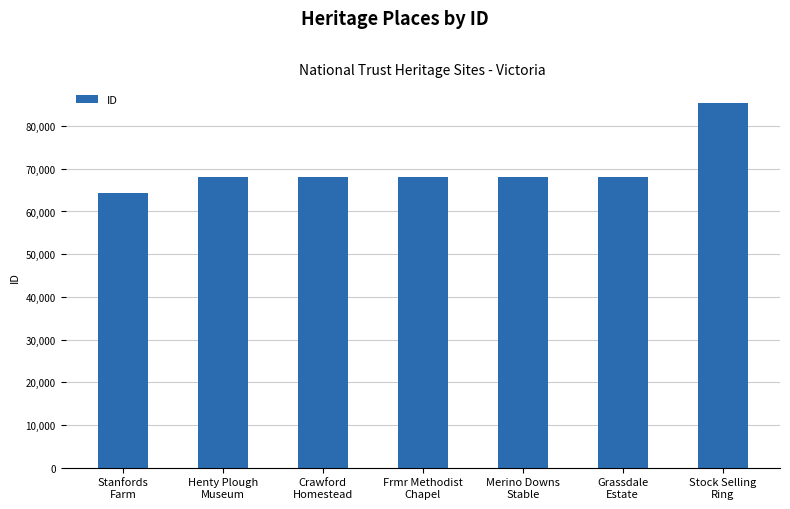

What is the minimum value shown in the chart?

64330